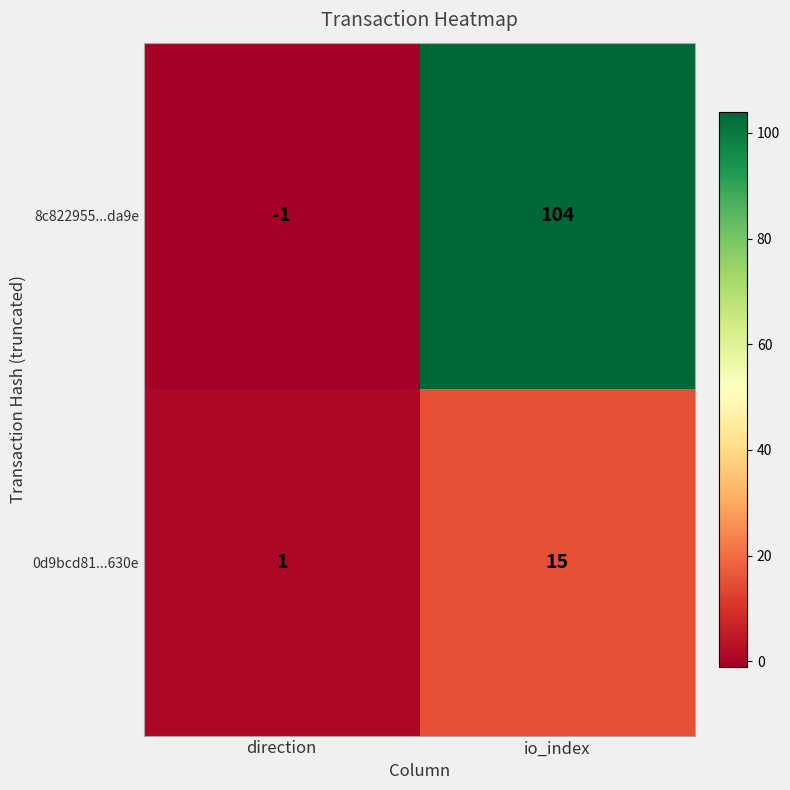

At which category is the sum across all series the highest?

io_index